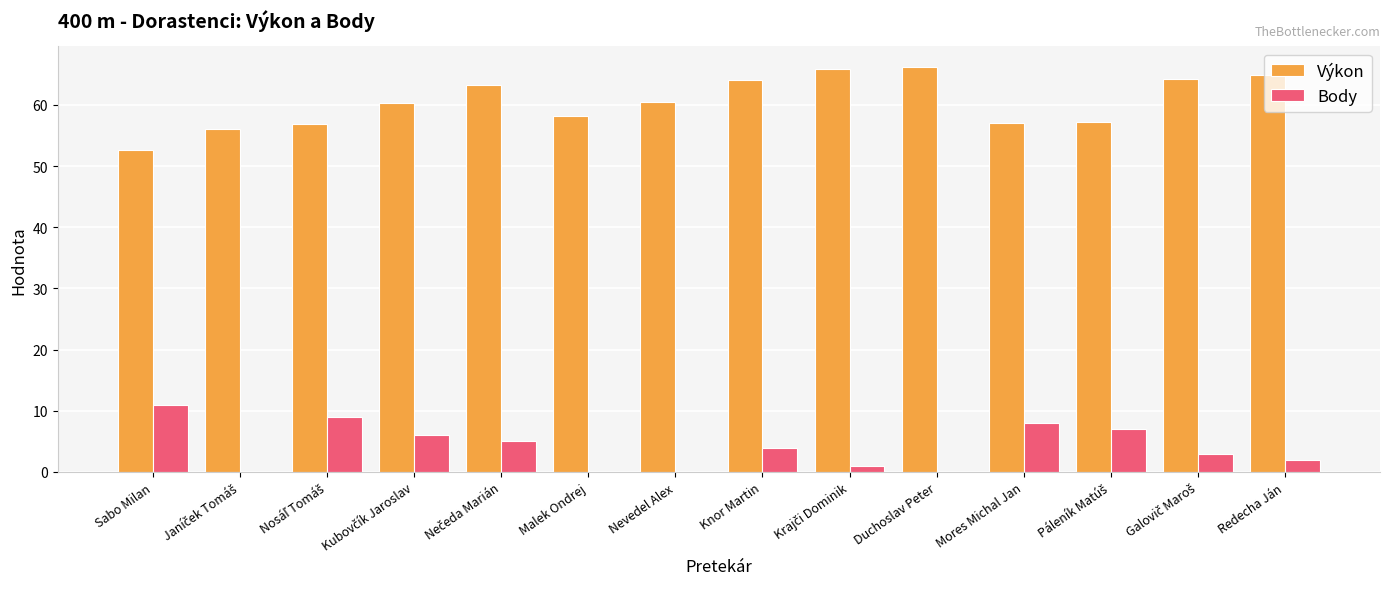

What is the highest value of the Body series?

11.0